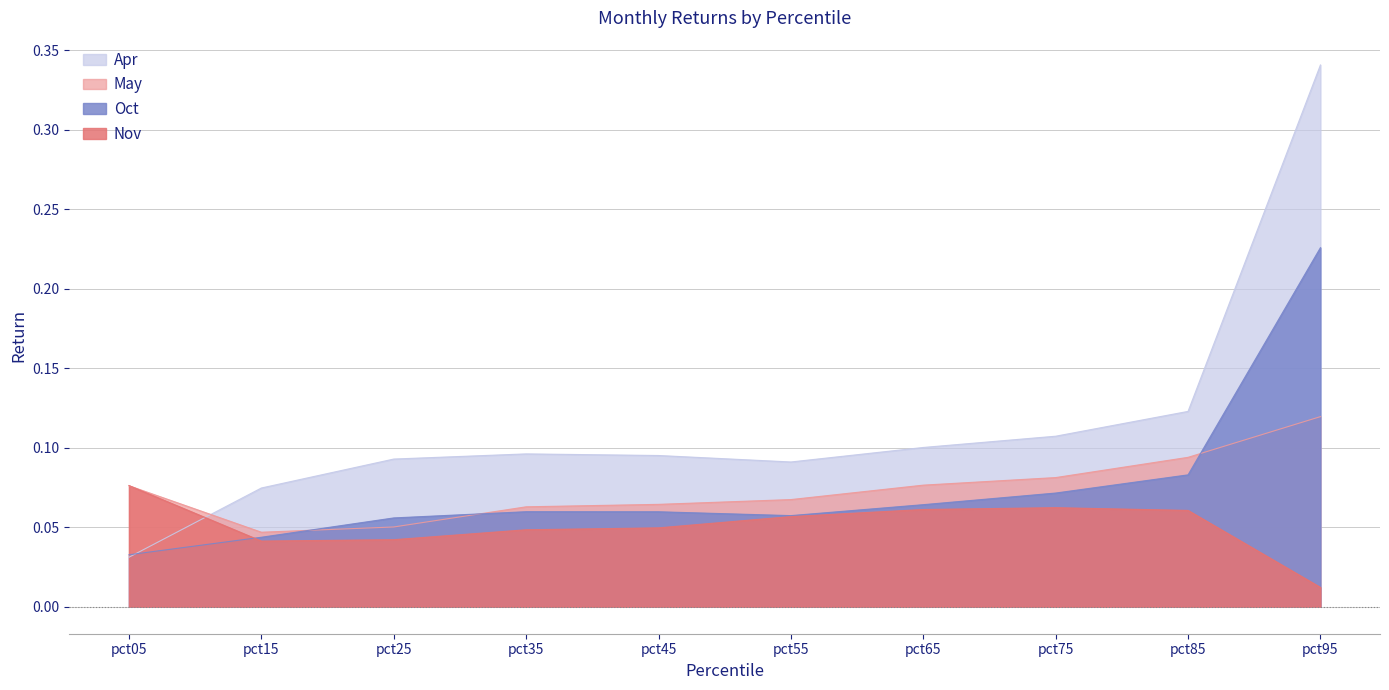

What is the value of the Nov point at the 7th from the left?

0.1